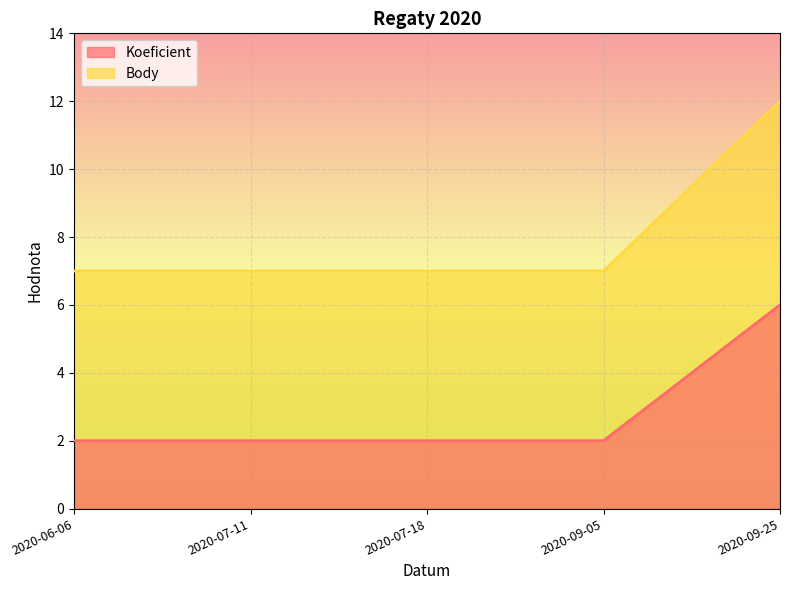

How many lines are shown in the chart?

2